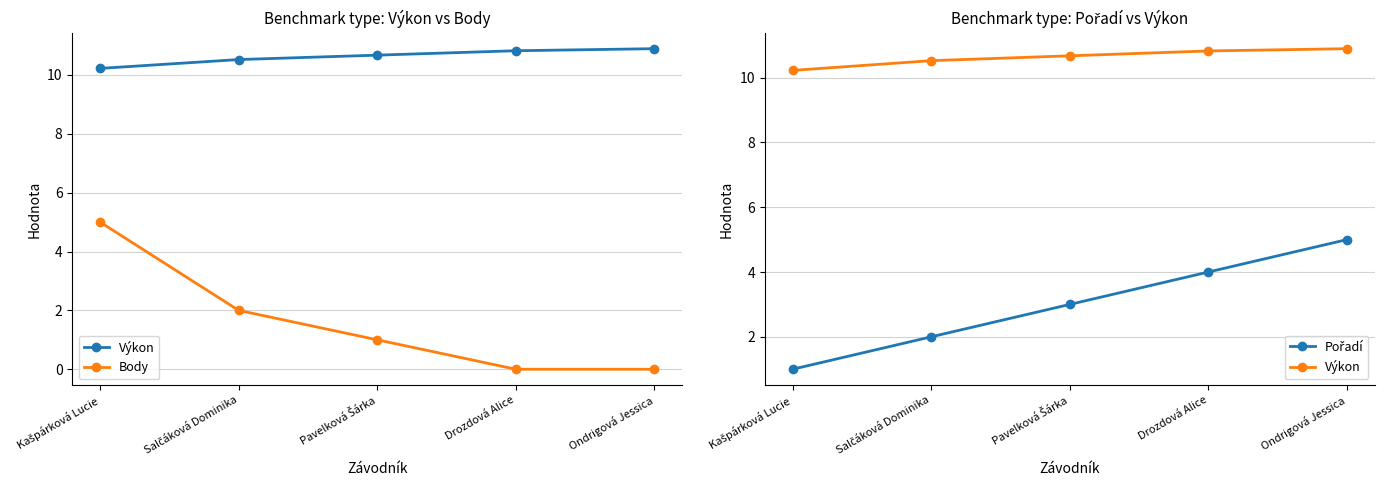

Between Kašpárková Lucie and Drozdová Alice, which series saw the biggest shift?

Body